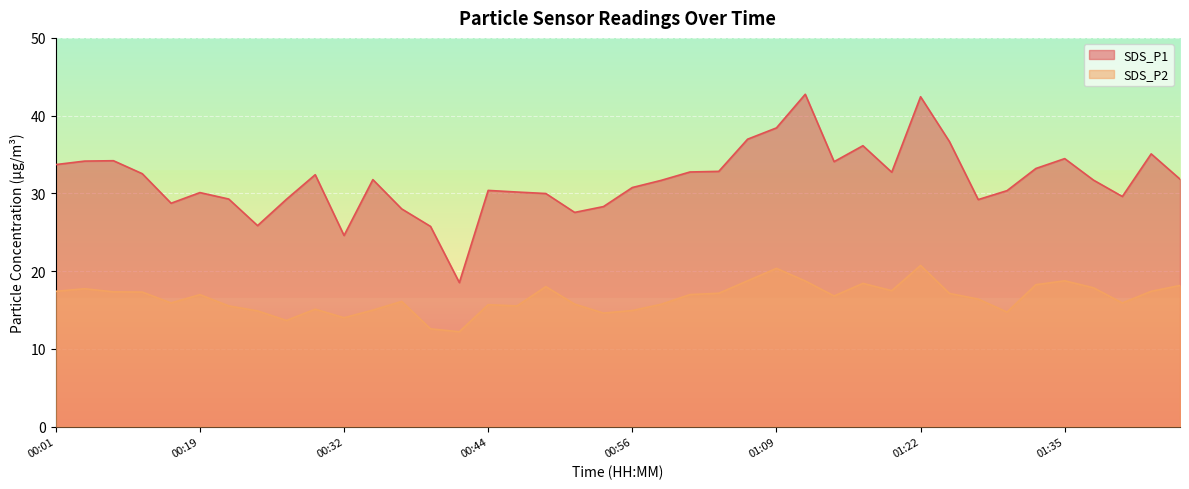

List the series in order of their peak value, highest first.

SDS_P1, SDS_P2